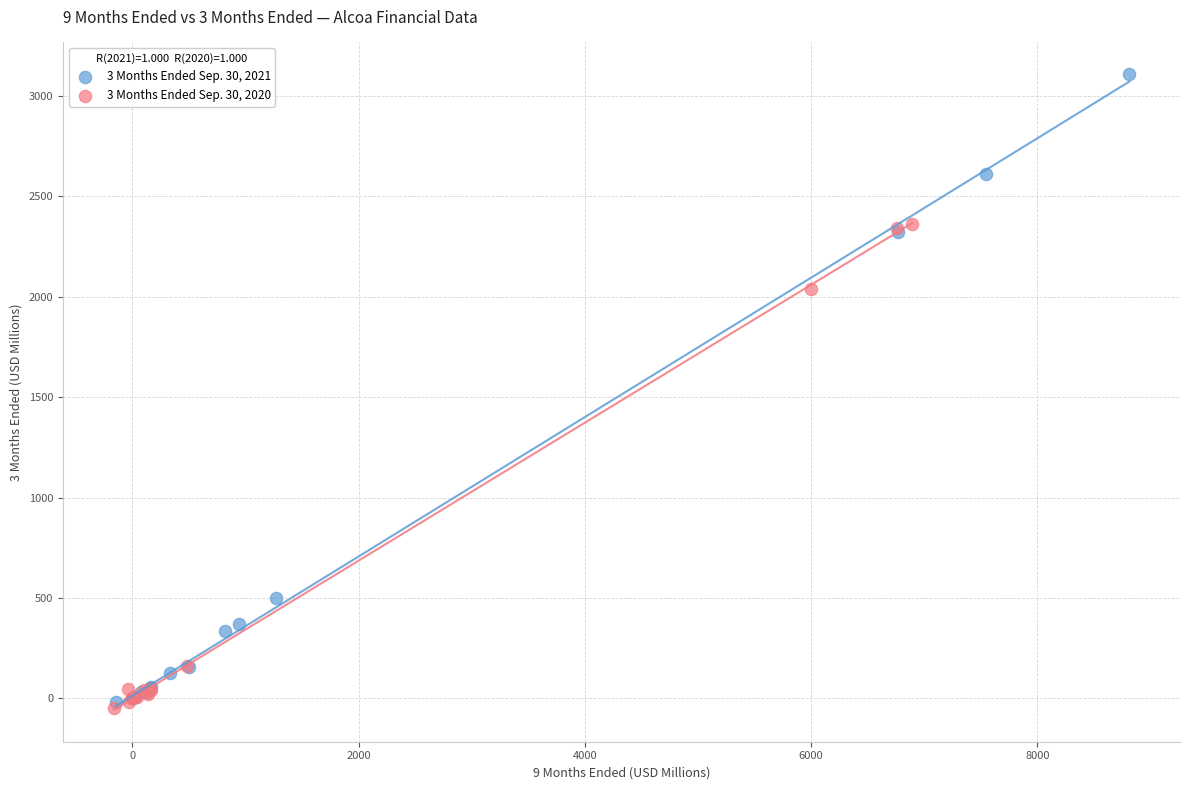

Which series reaches the maximum Y coordinate?

3 Months Ended Sep. 30, 2021